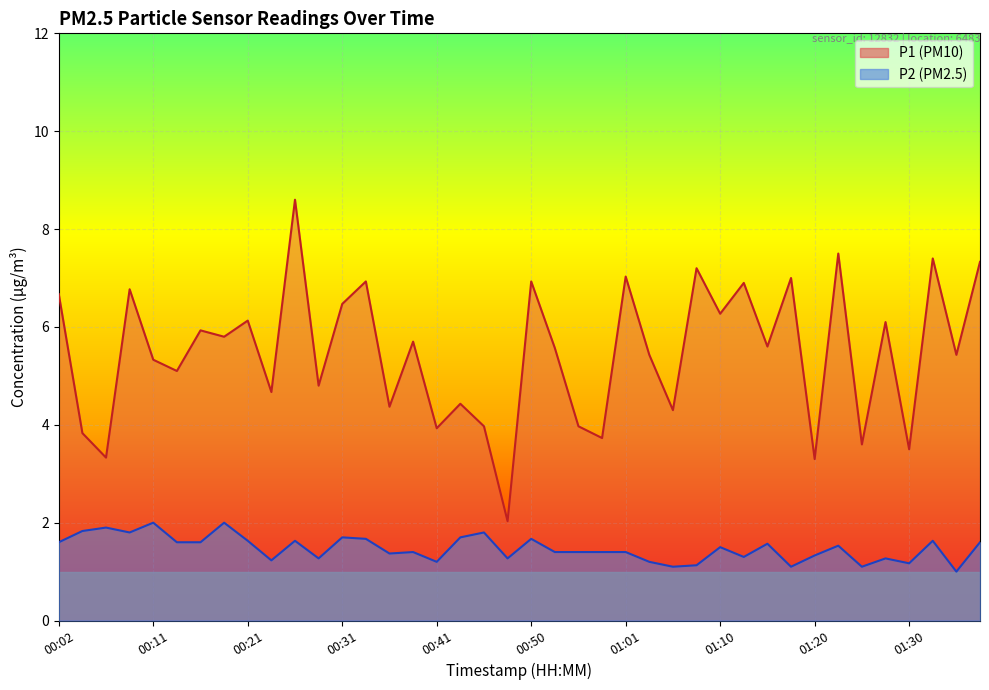

What is the value of the P1 point at the 19th from the left?

4.0